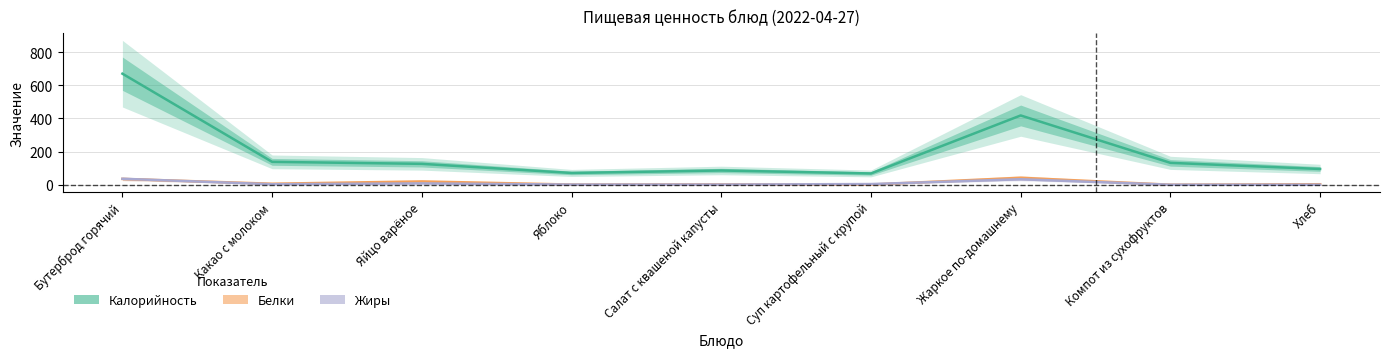

What is the average value of the Жиры series?

10